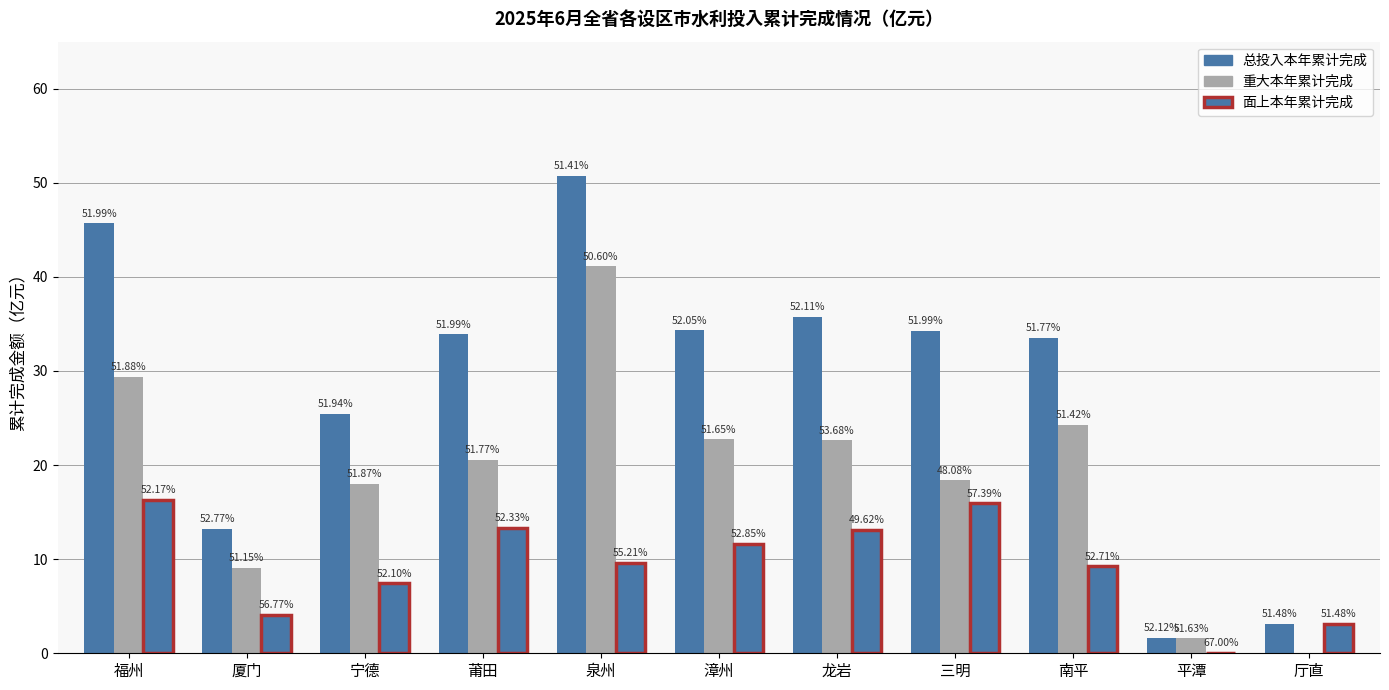

List the series in order of their peak value, lowest first.

面上本年累计完成, 重大本年累计完成, 总投入本年累计完成